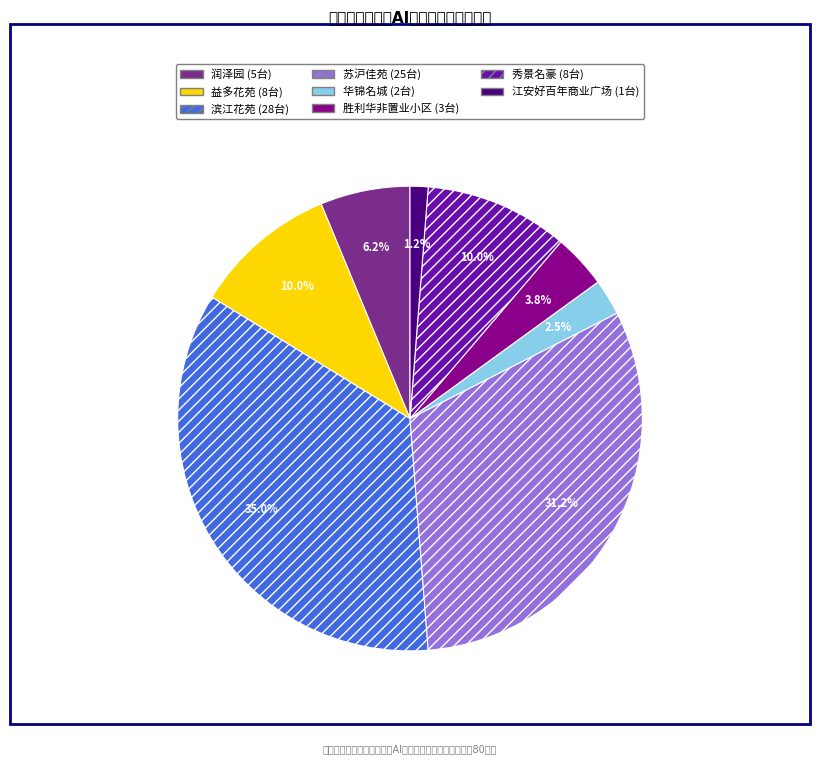

To the nearest percent, what portion does 秀景名豪 represent?

10%